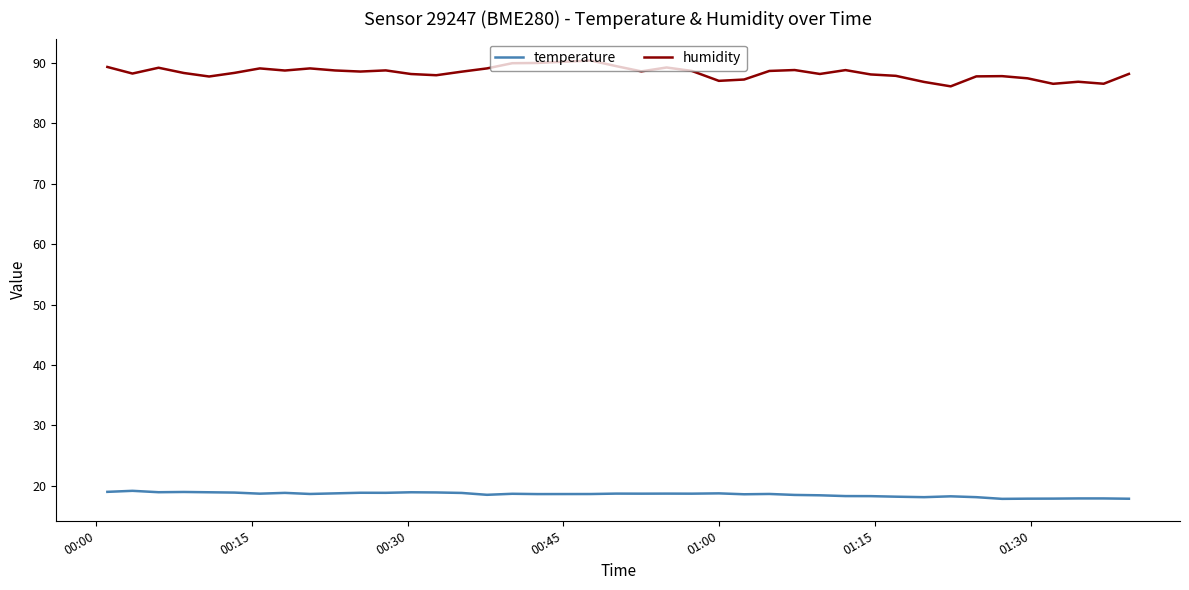

What is the lowest value of the temperature series?

17.9